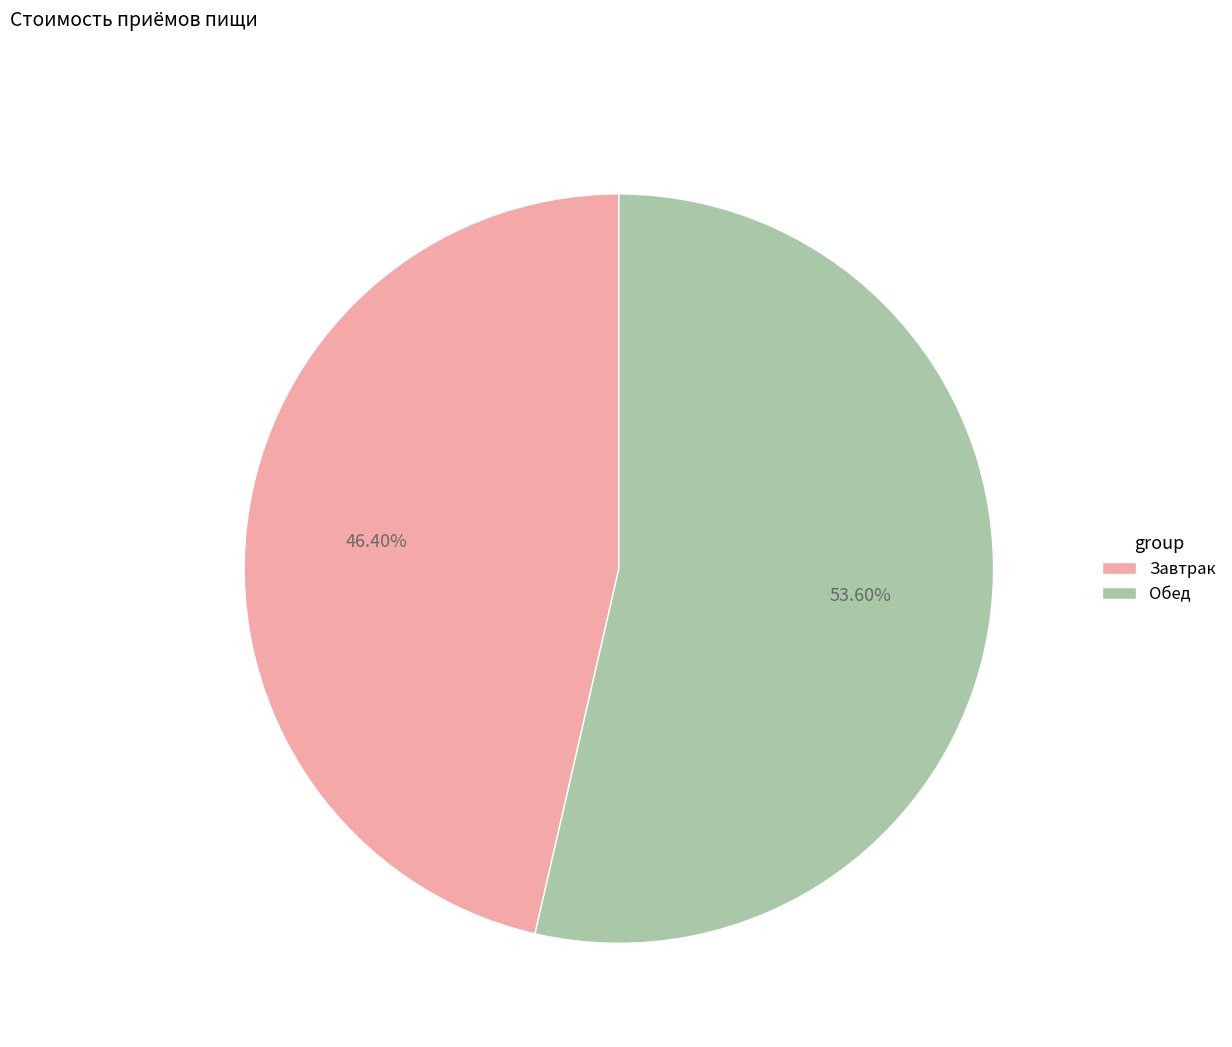

What is the smallest slice in the pie chart?

Завтрак